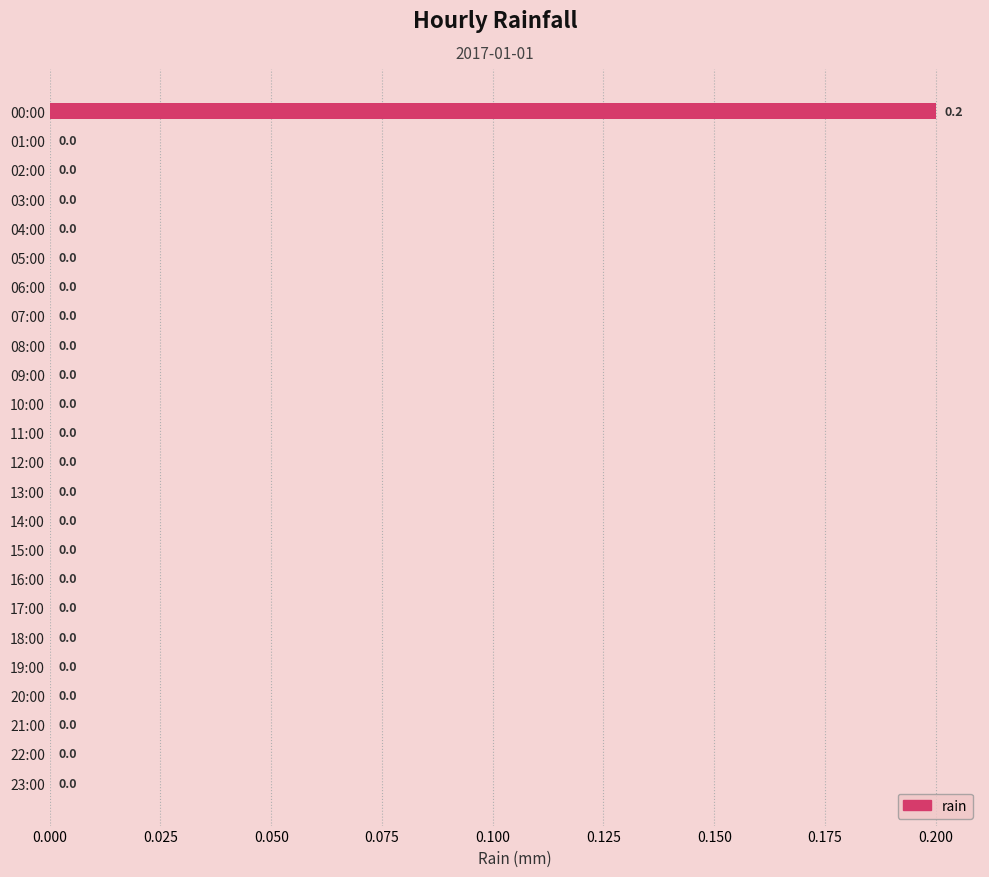

Are the bars grouped side by side (vs. stacked)?

No